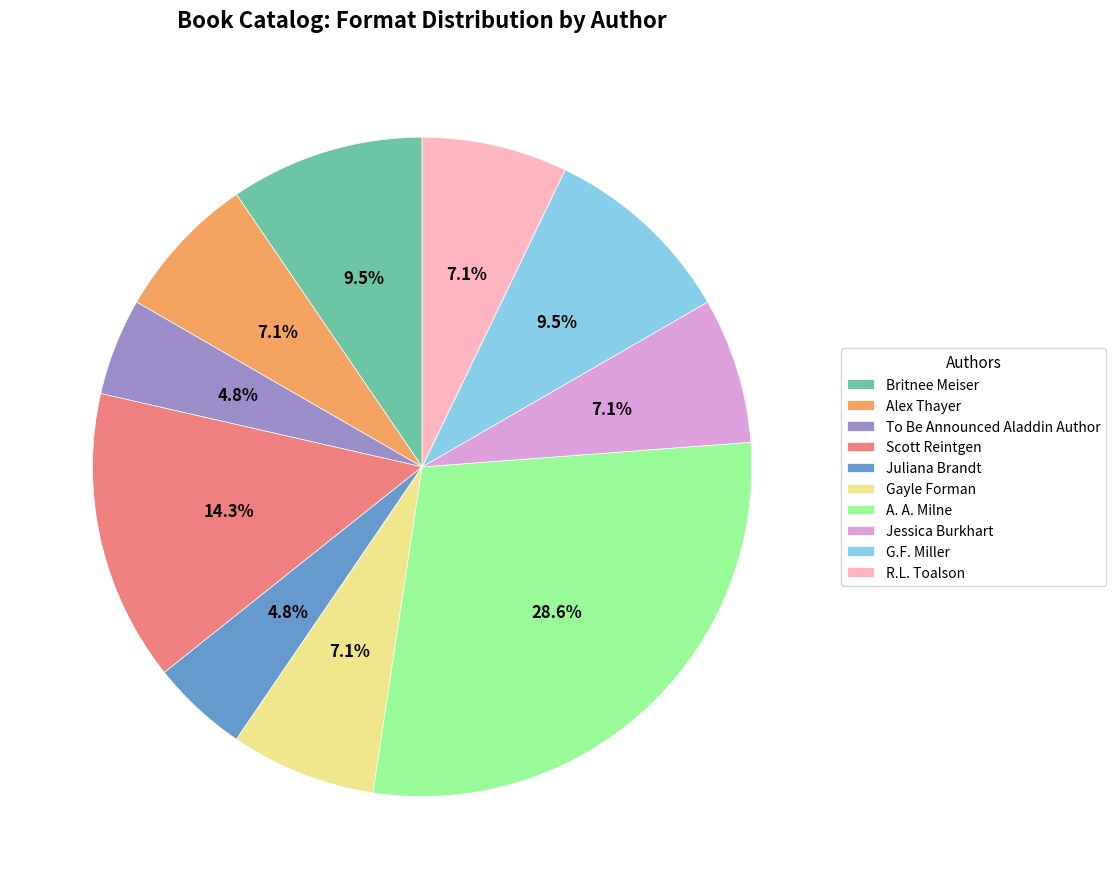

How many segments does this pie chart have?

10